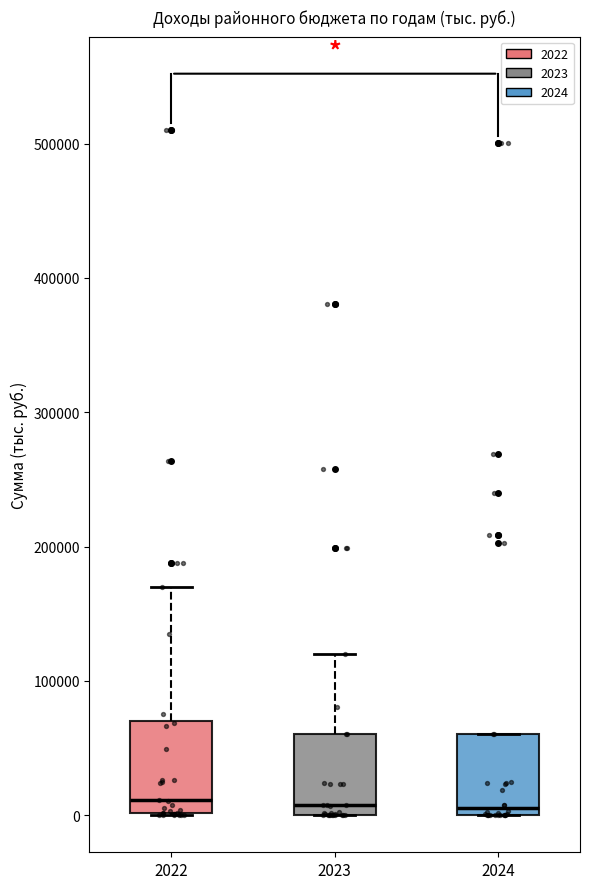

Reading left to right, read every box against the y-axis: the position of its median line, the range the box covers, and the ends of its whiskers. The values are not printed on the chart, so give them approximately, as read against the axis.

2022: median 10000, box 0 to 70000, whiskers 0 to 170000
2023: median 10000, box 0 to 60000, whiskers 0 to 120000
2024: median 10000, box 0 to 60000, whiskers 0 to 60000